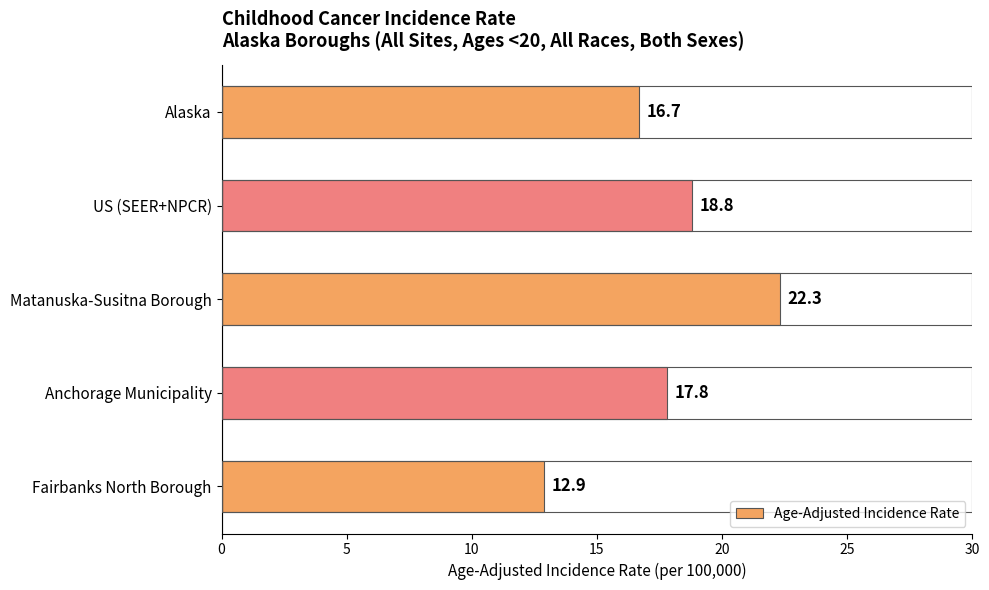

The value at US (SEER+NPCR) is 10.1. True or false?

False